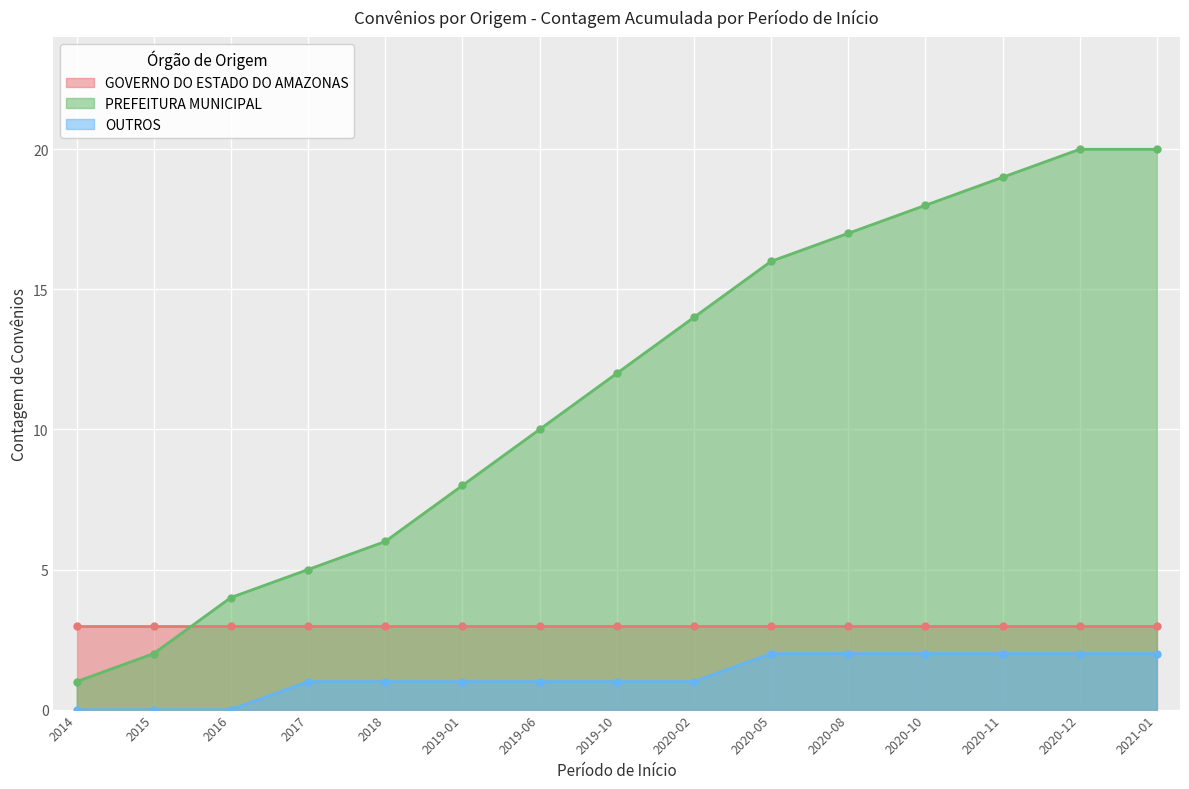

How many data points in OUTROS are above 1?

6